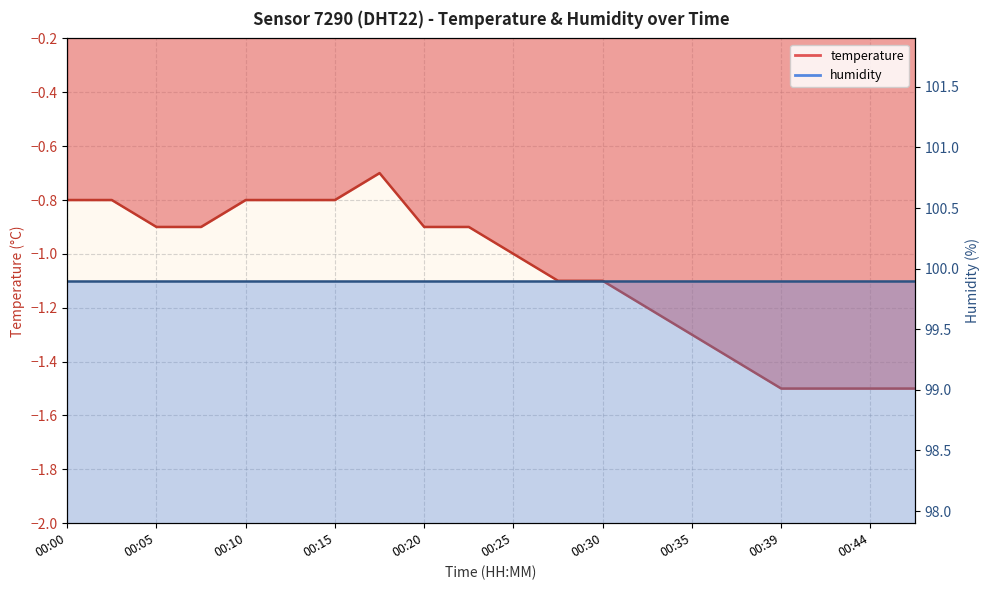

What is the sum of the values at 00:00 and 00:17?

-1.5